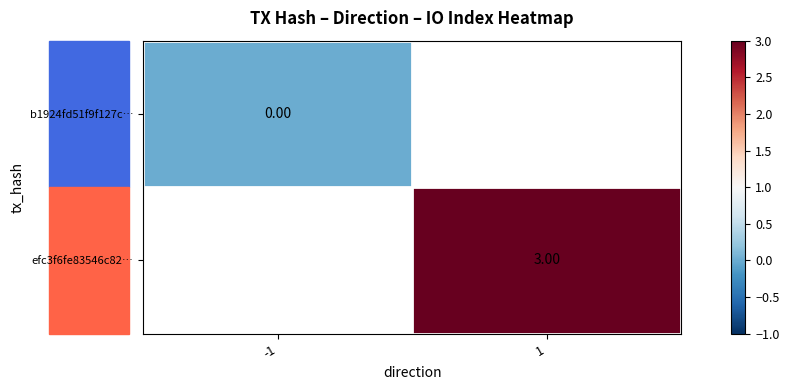

How many categories are shown in the chart?

2